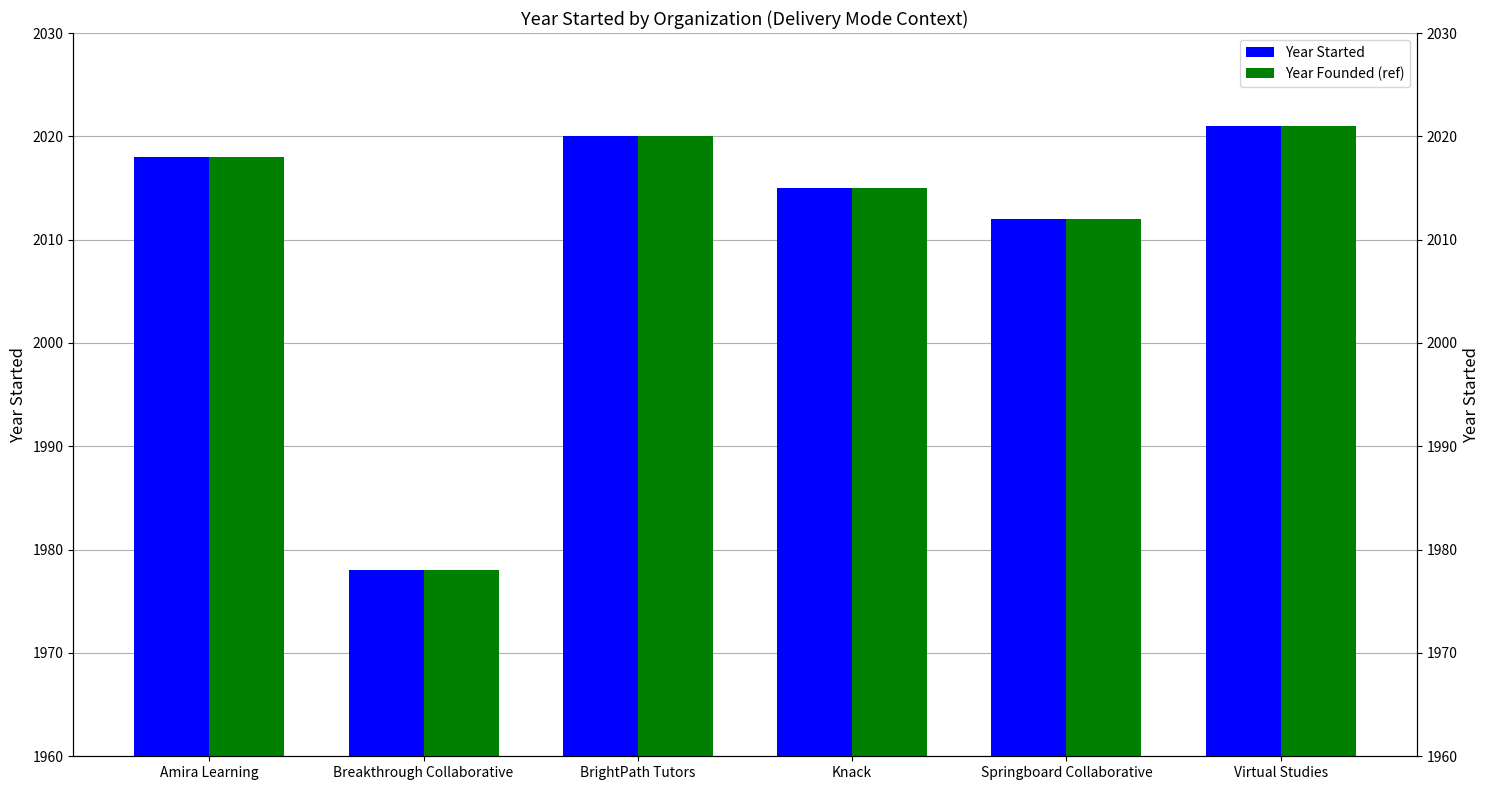

How many bars are there in total?

12